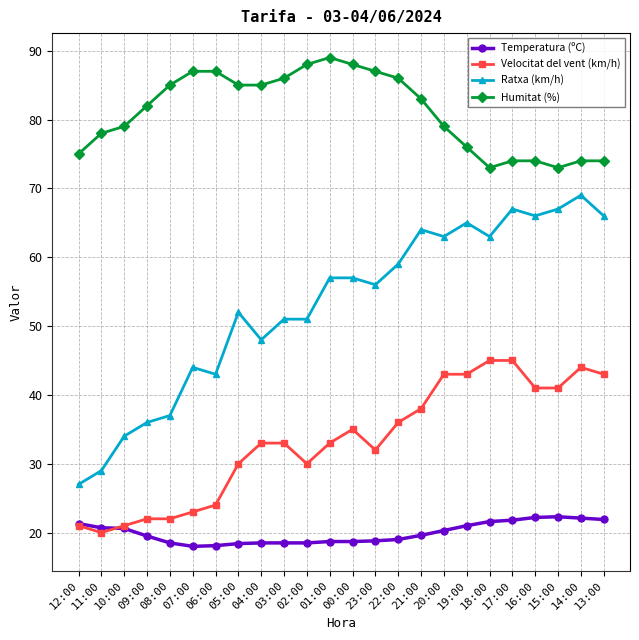

True or false: Humitat (%) and Velocitat del vent (km/h) cross at least once.

False